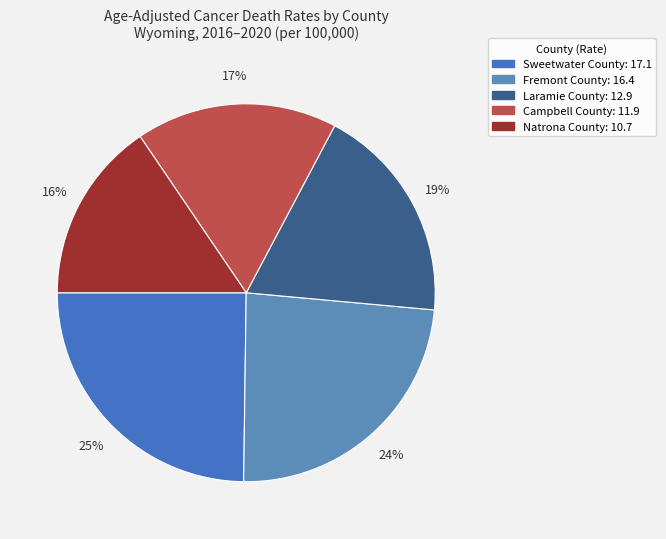

How many segments does this pie chart have?

5